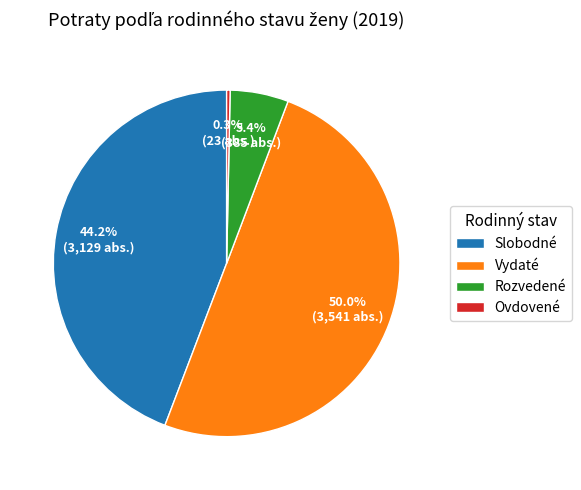

Does Ovdovené represent more than half of the total?

No